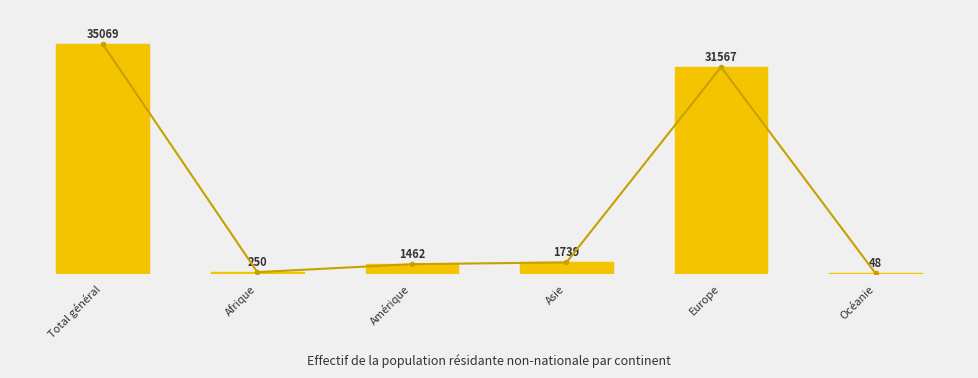

List the labels in order of value, smallest first.

Océanie, Afrique, Amérique, Asie, Europe, Total général